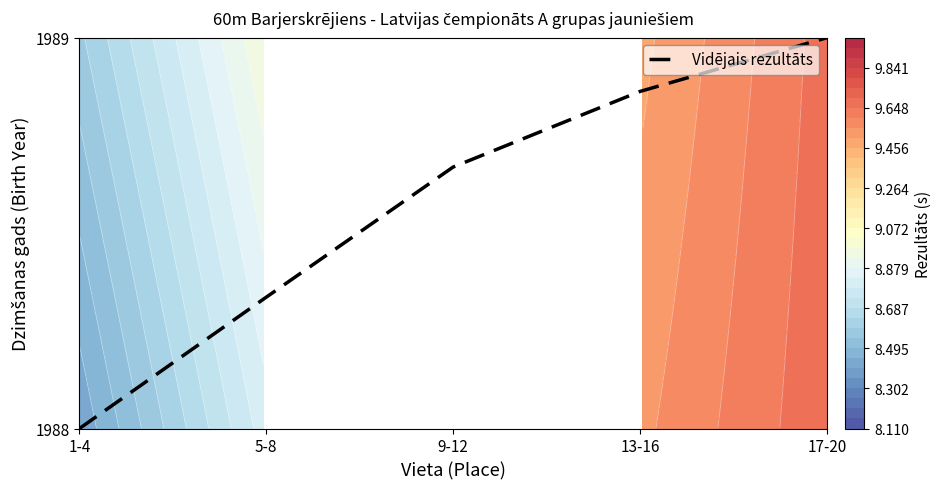

Where is the data nearest to the value 0?

1-4